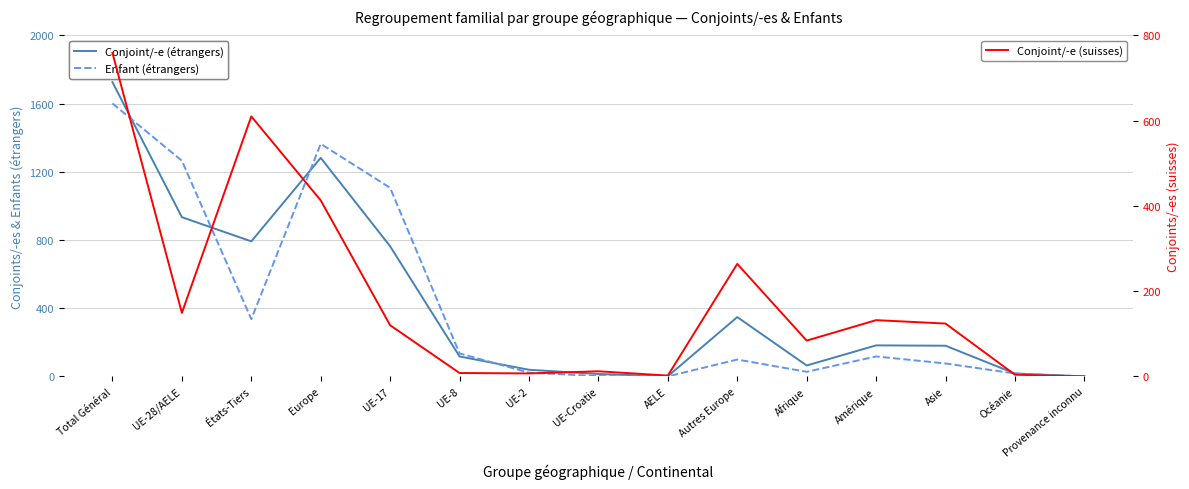

What are all the series names shown in the legend?

Conjoint/-e (étrangers), Enfant (étrangers), Conjoint/-e (suisses)